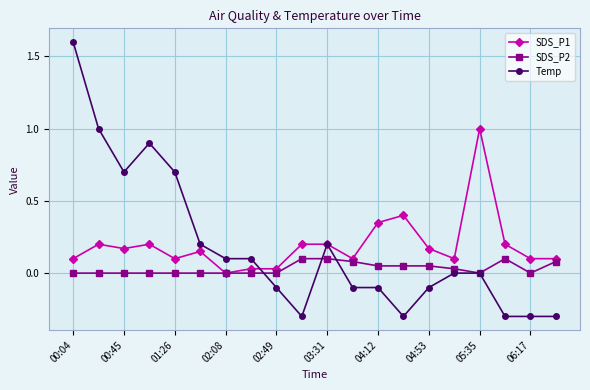

Which series has the largest range (max minus min)?

Temp